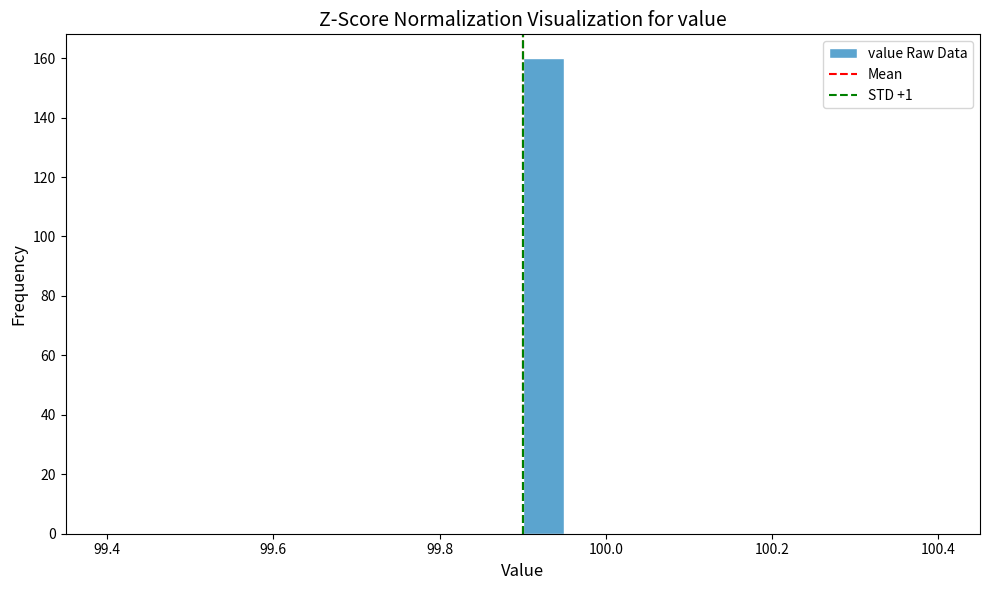

Around what value on the x-axis is the tallest bar? Give the approximate position of its centre, as read against the axis.

99.92